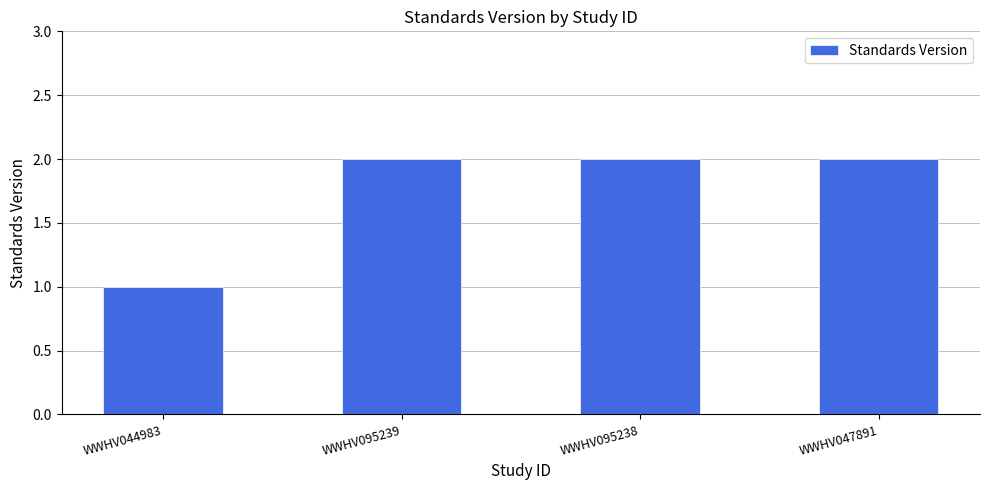

What is the sum of all values?

7